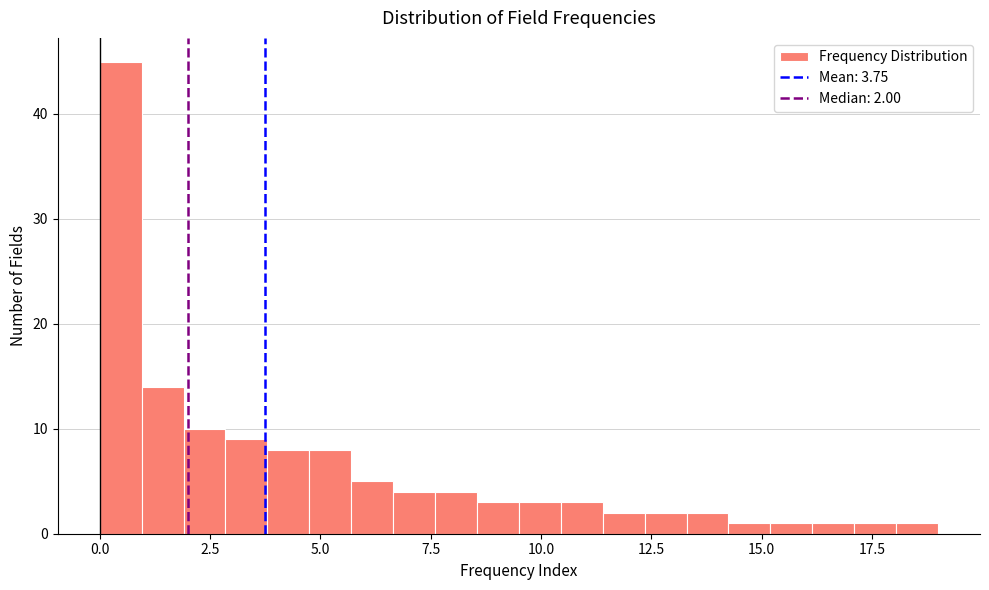

Read against the x-axis, roughly where is the centre of the tallest bar?

0.5